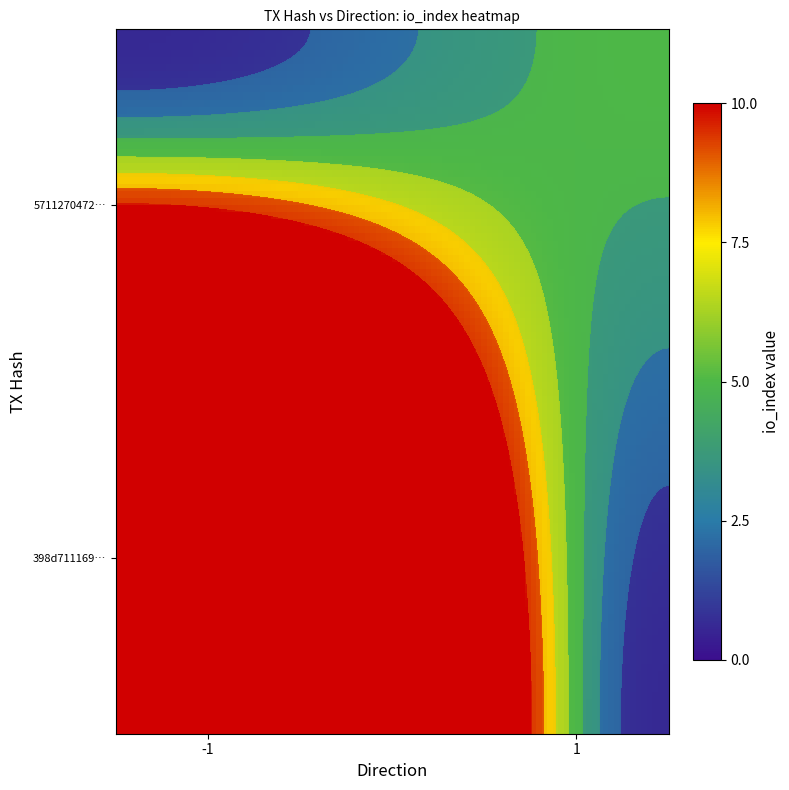

Reading right to left, list all the values displayed in this chart.

398d71116905e87f48d19744d84a623ef6d9b90: io_index=66	direction=-1
57112704726bd756dfd2f68b097935efc9a32fe: io_index=5	direction=1